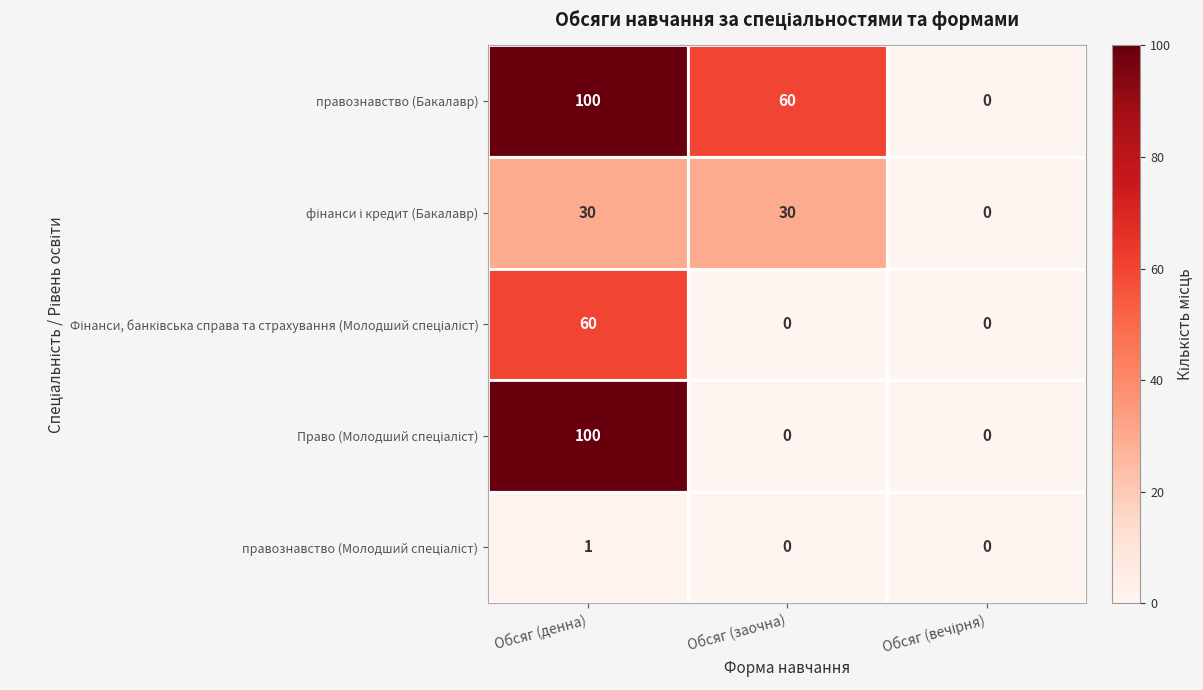

What is the difference between the second highest and minimum values in the правознавство (Бакалавр) series?

60